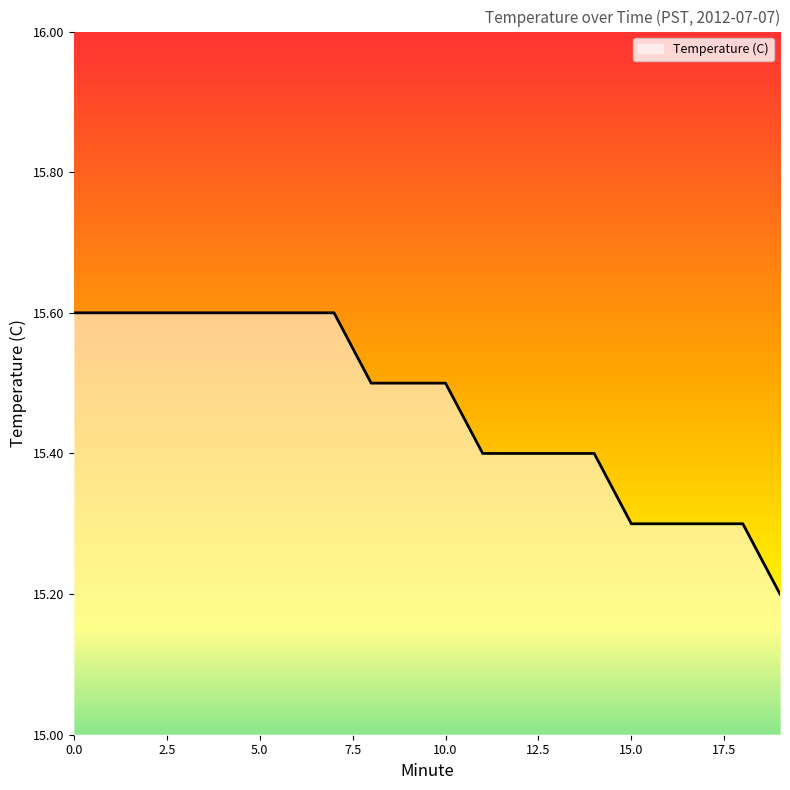

What is the minimum value shown in the chart?

15.2